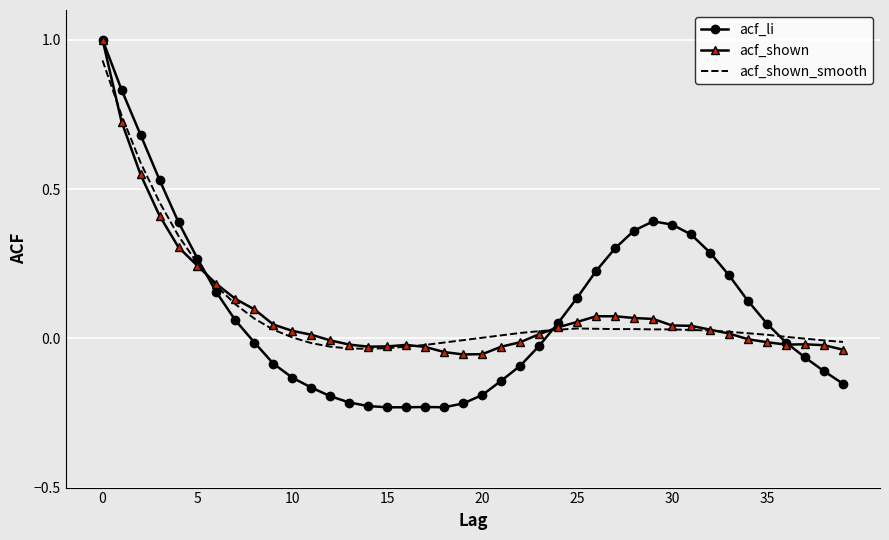

Which series has the widest spread of values?

acf_li